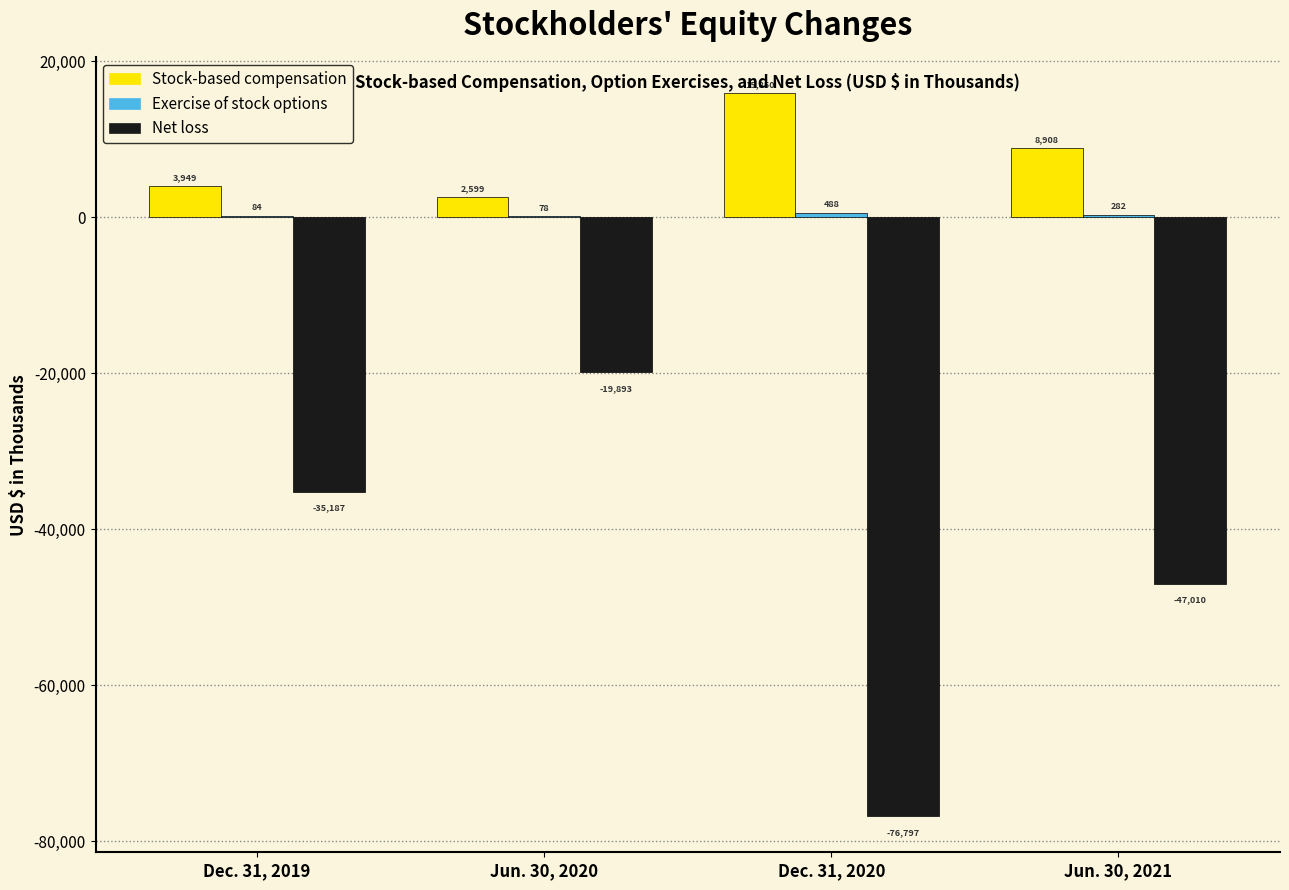

What is the sum of the Net loss values at Jun. 30, 2020 and Jun. 30, 2021?

-66903